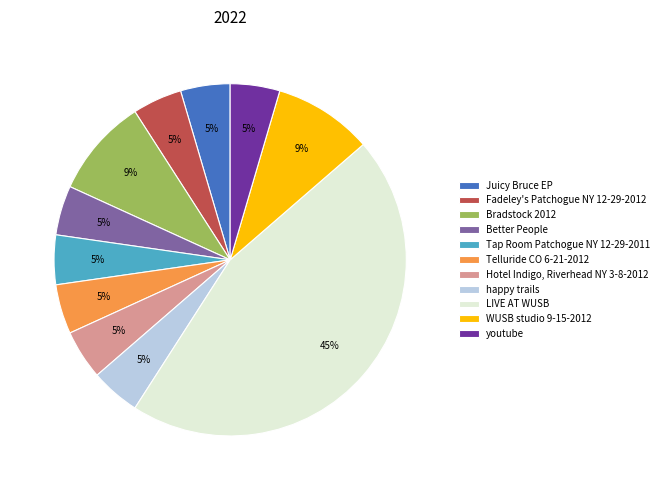

How many slices are in this pie chart?

11